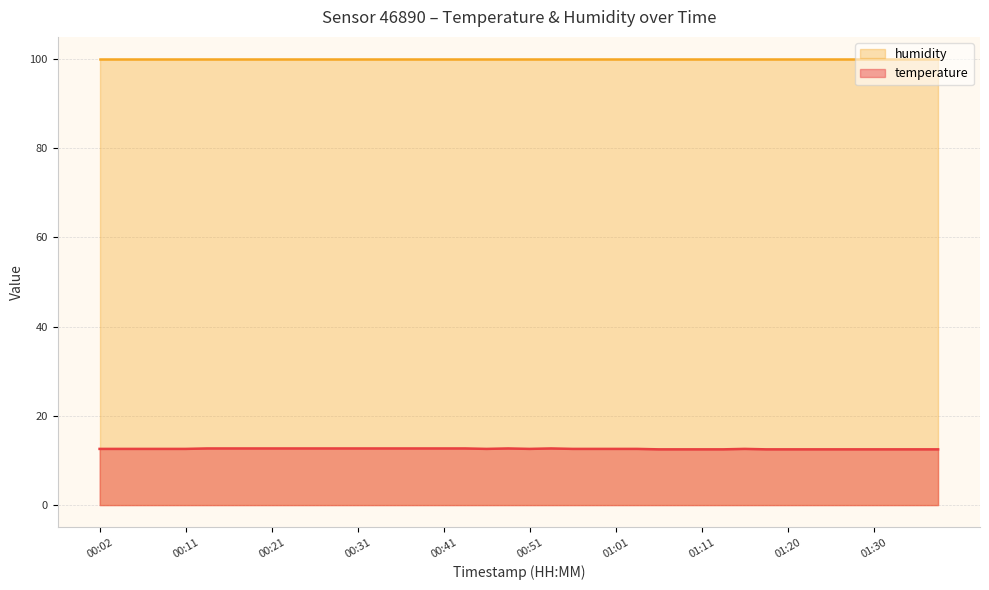

How many points are lower than both their immediate neighbors (excluding endpoints)?

2